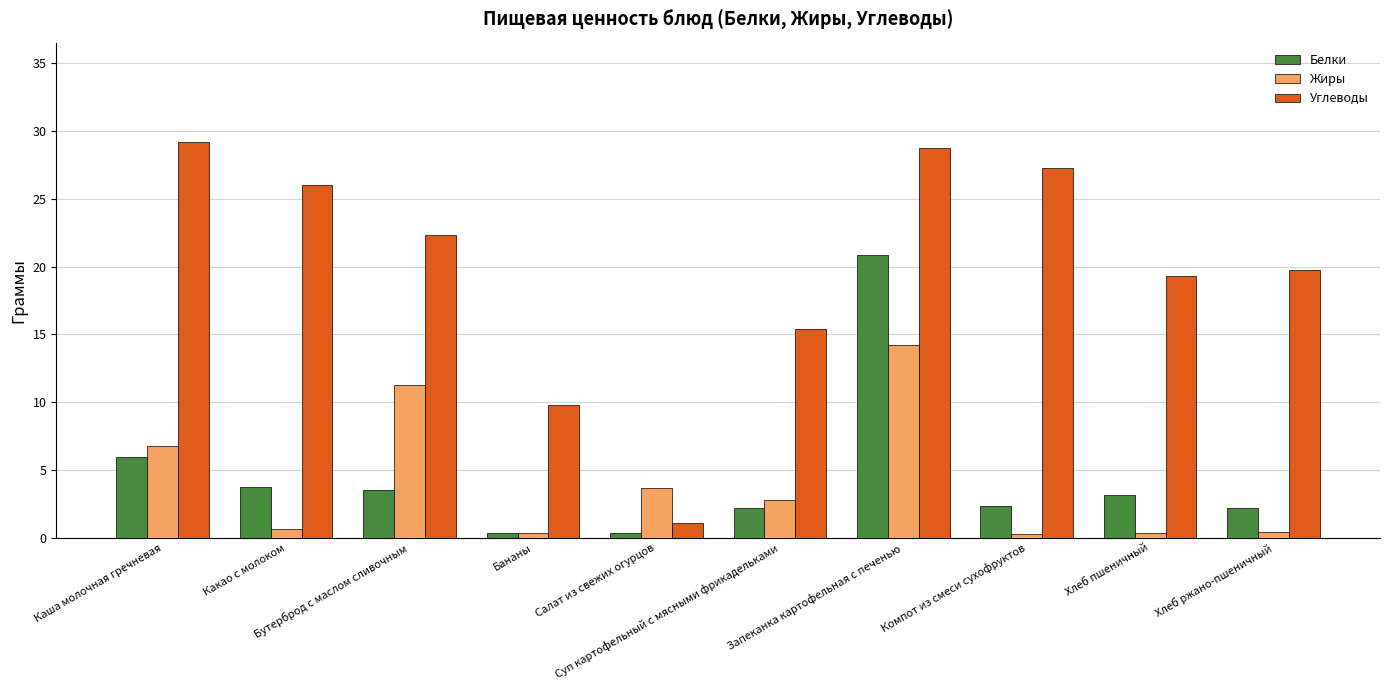

Rank the series by their maximum value, from lowest to highest.

Жиры, Белки, Углеводы